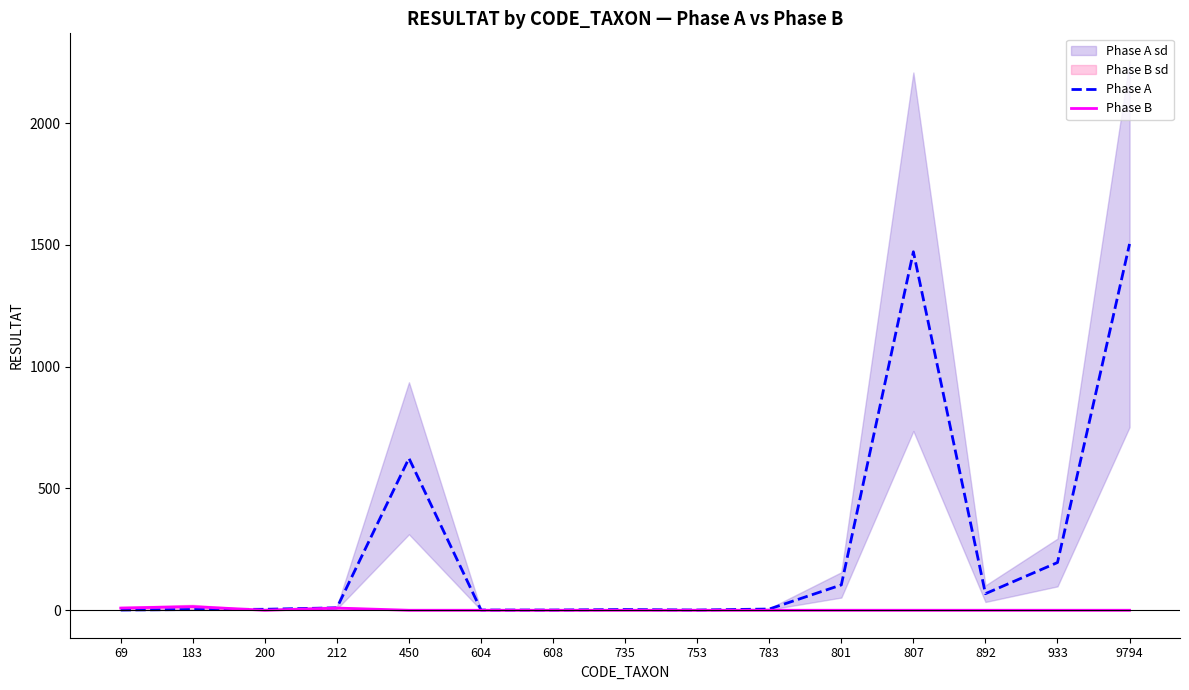

True or false: Phase B has a value of 5 at 212.

False